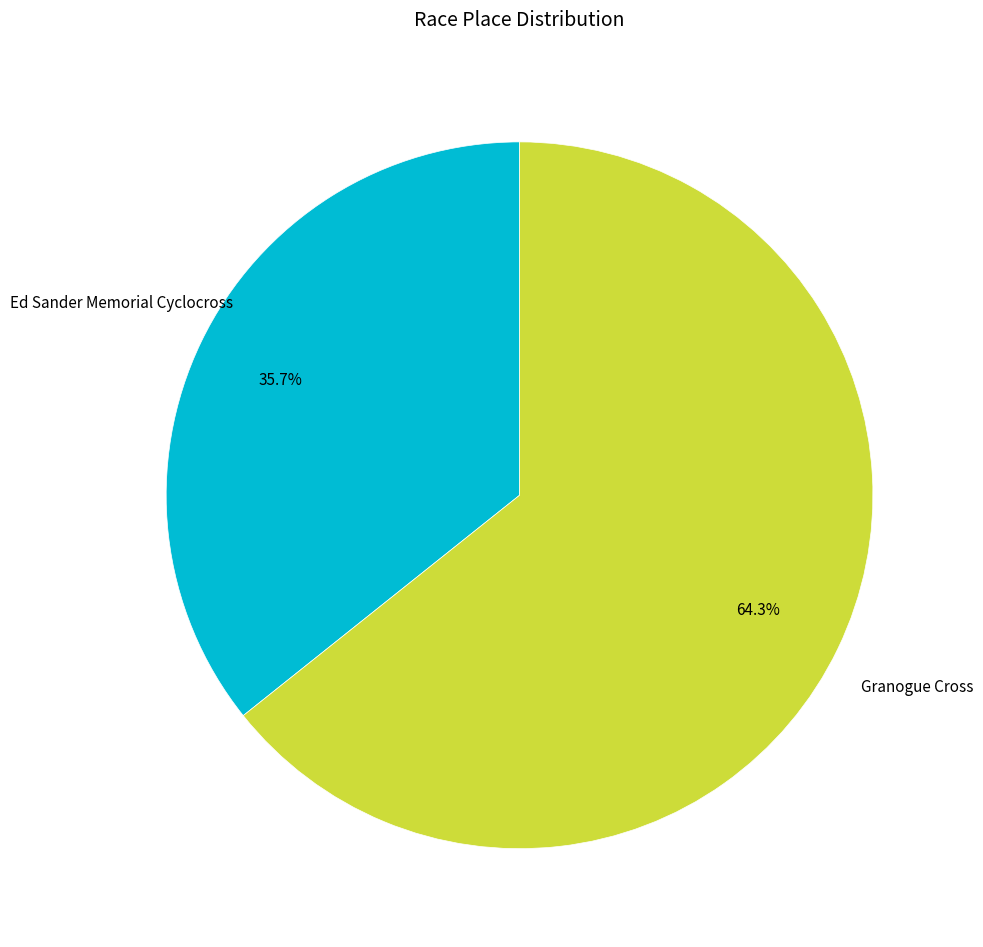

Does any single category account for the majority?

Yes